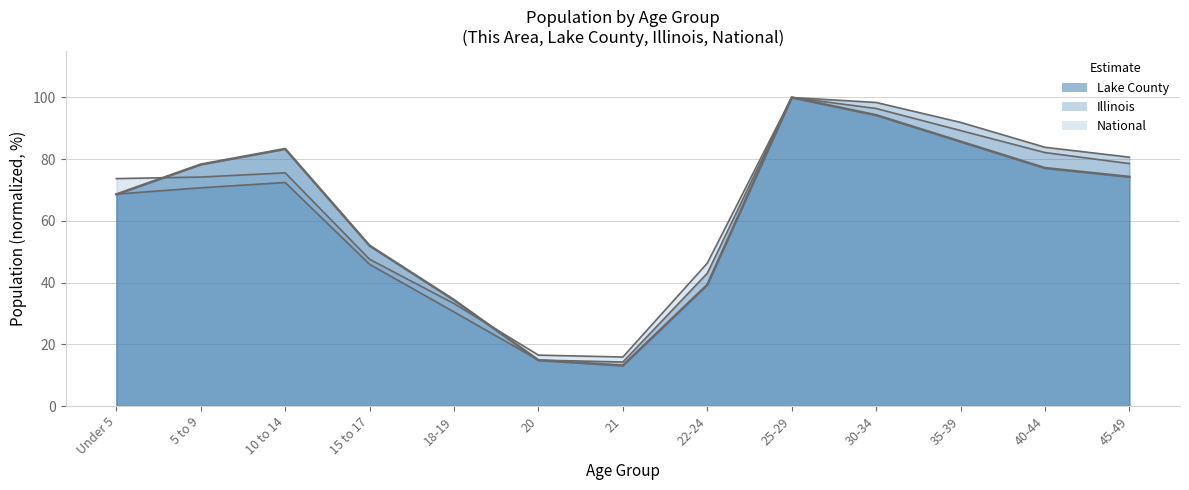

How many interior local peaks does the National series have?

2